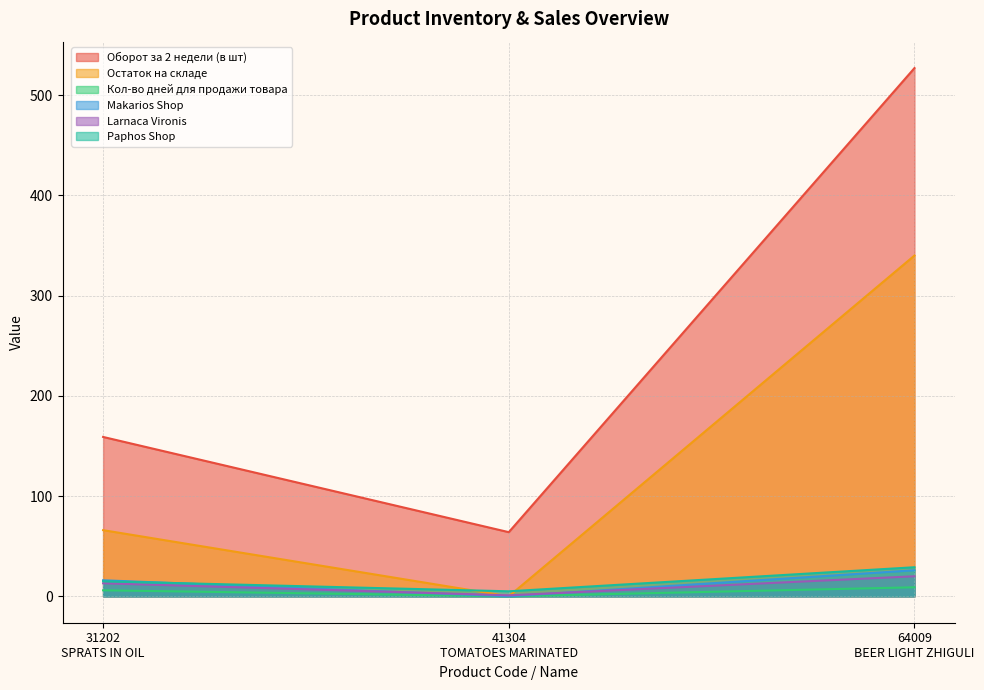

Between 31202
SPRATS IN OIL and 41304
TOMATOES MARINATED, which series saw the biggest shift?

Оборот за 2 недели (в шт)